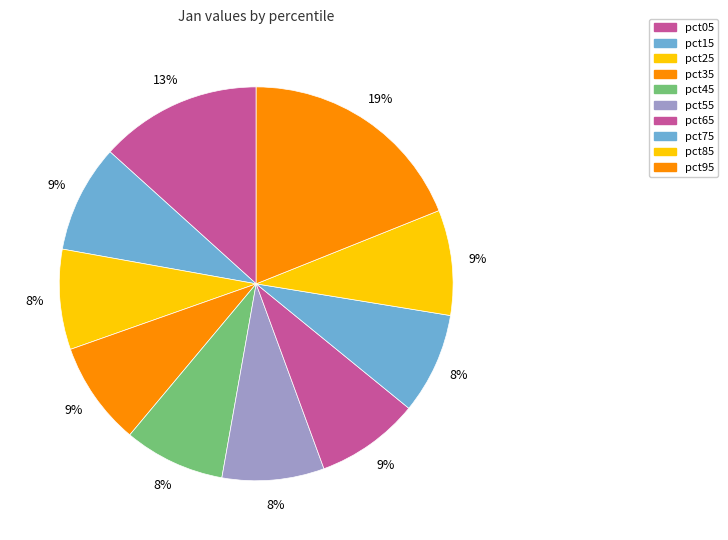

Count the number of slices in the pie.

10